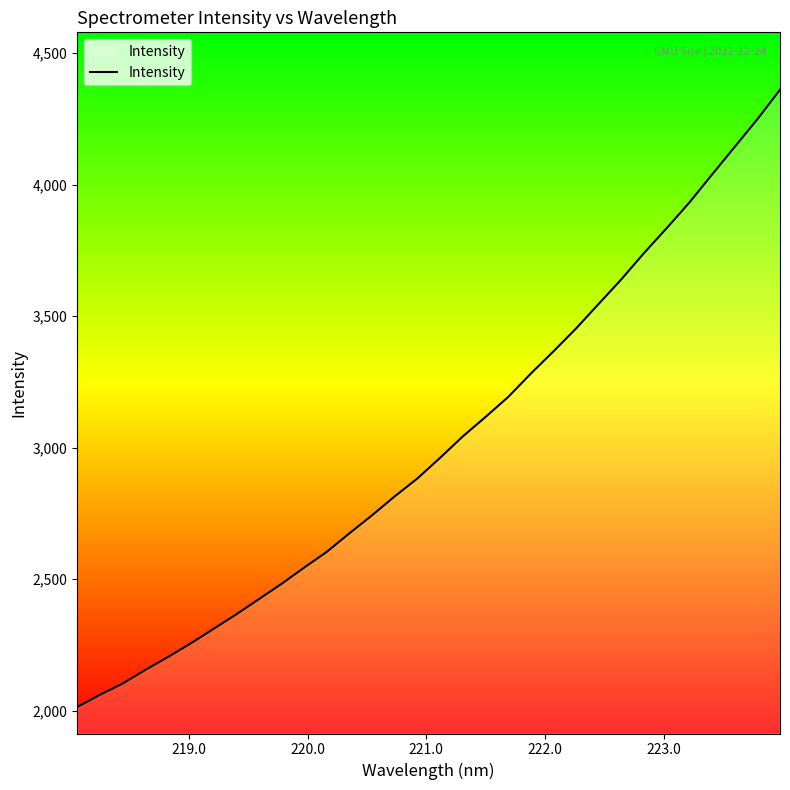

What is the maximum value shown in the chart?

4361.2